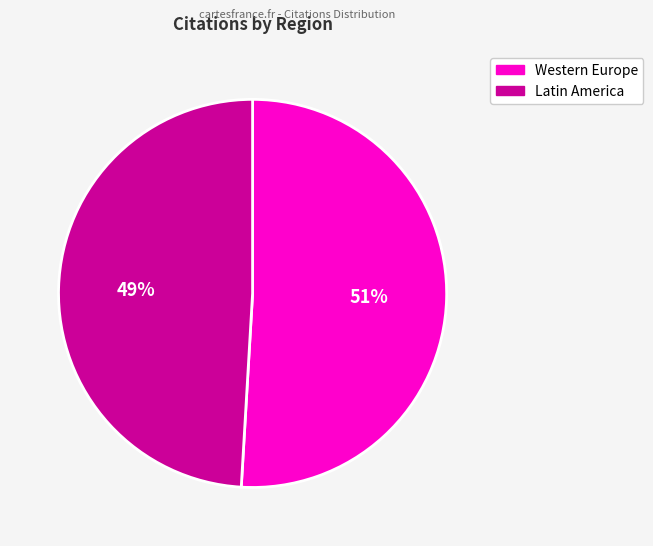

To the nearest percent, what is the difference between the largest and smallest slice percentages?

2%